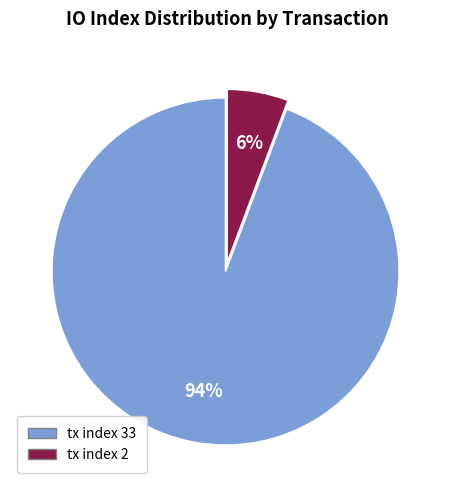

True or false: tx index 33 accounts for 94% of the total.

True